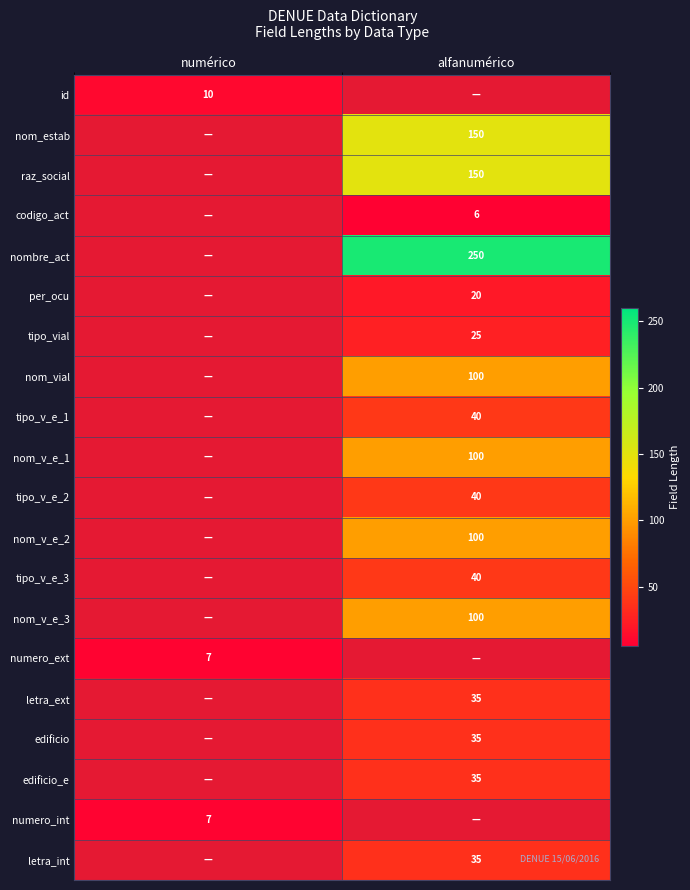

The value of nom_vial at alfanumérico is 100. True or false?

True